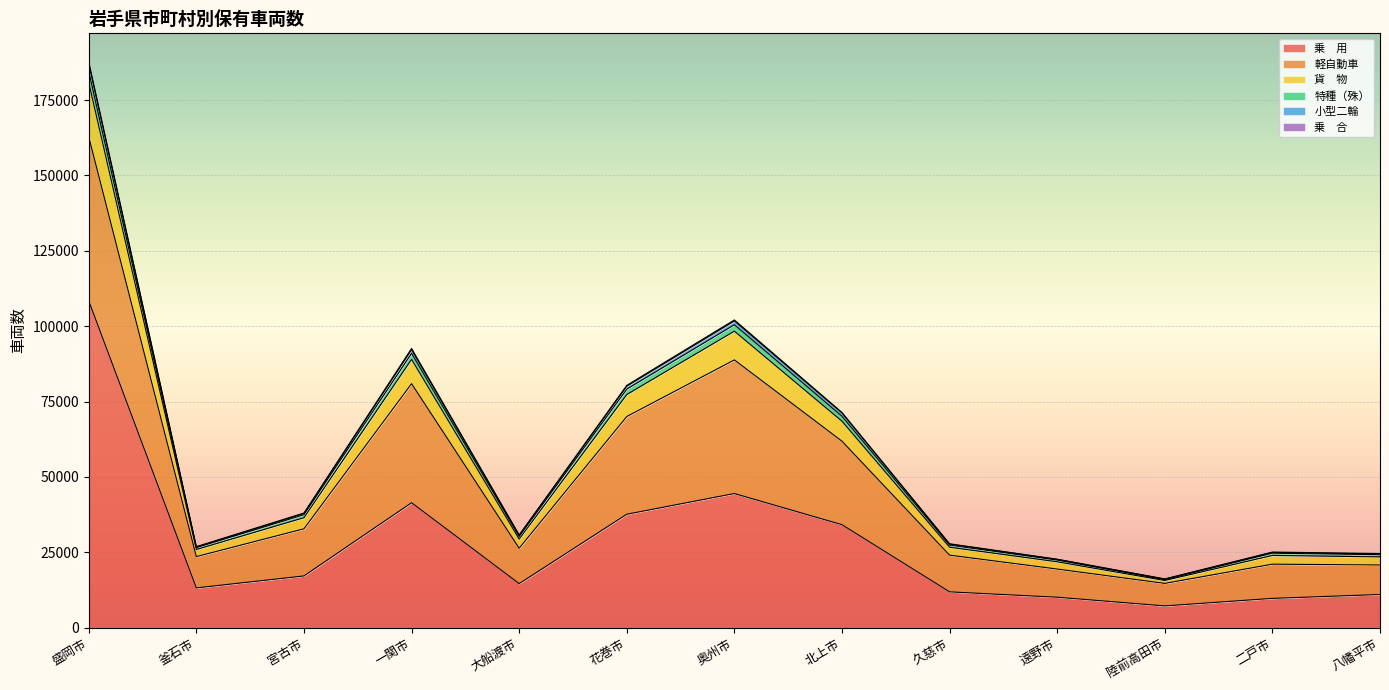

At which category is the sum across all series the highest?

盛岡市